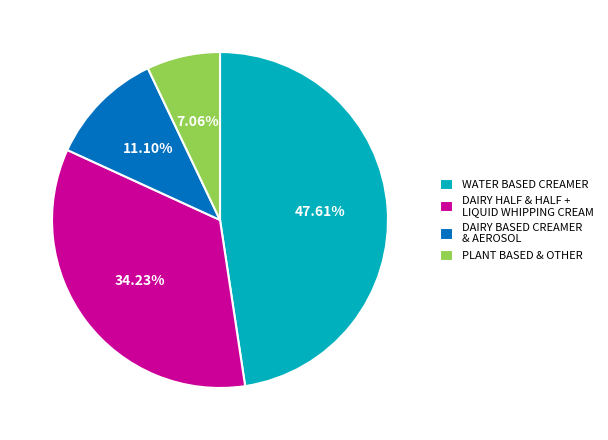

Is there a majority slice in this chart?

No